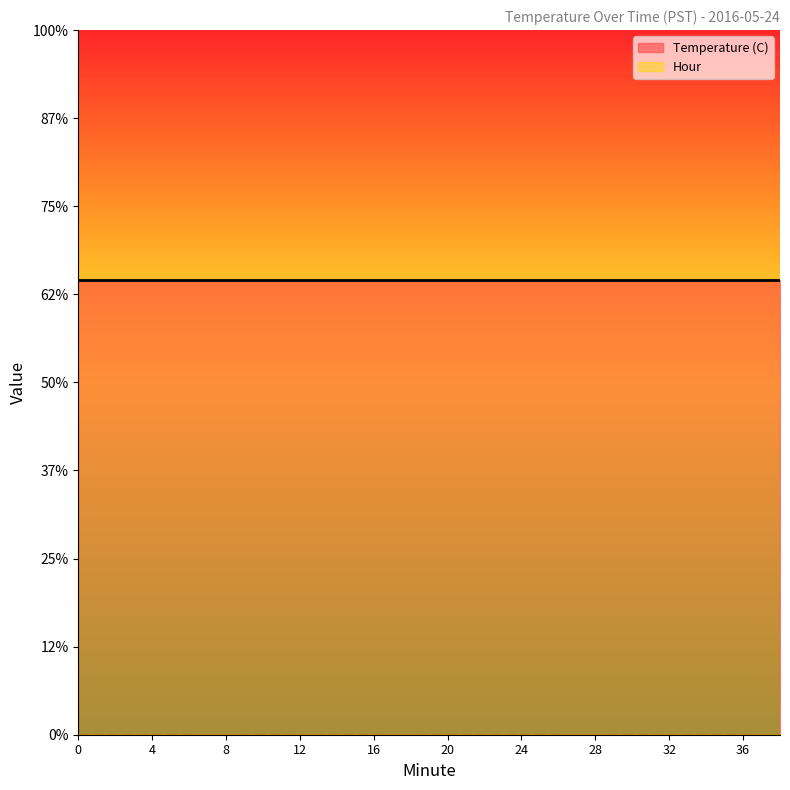

Reading left to right, list all the values displayed in this chart.

Temperature (C): 12.9	12.9	12.9	12.9	12.9	12.9	12.9	12.9	12.9	12.9	12.9	12.9	12.9	12.9	12.9	12.9	12.9	12.9	12.9	12.9
Hour: 0.0	0.0	0.0	0.0	0.0	0.0	0.0	0.0	0.0	0.0	0.0	0.0	0.0	0.0	0.0	0.0	0.0	0.0	0.0	0.0